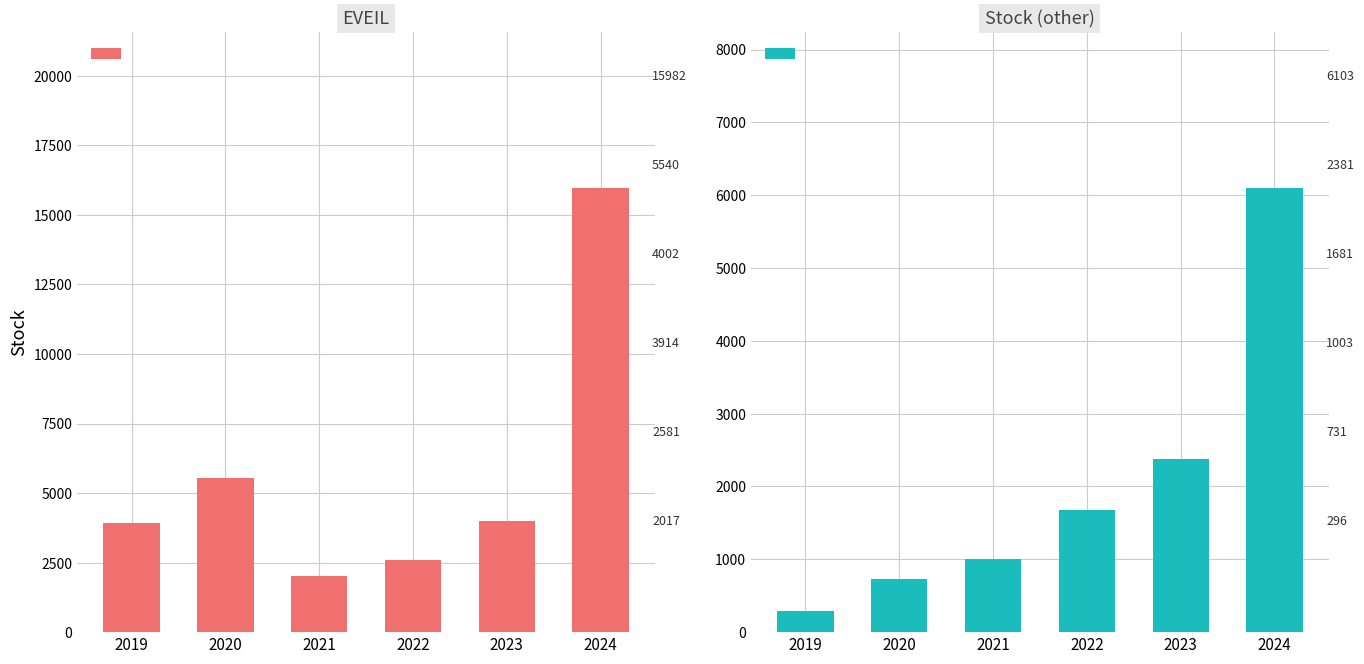

Does the chart contain stacked bars?

No